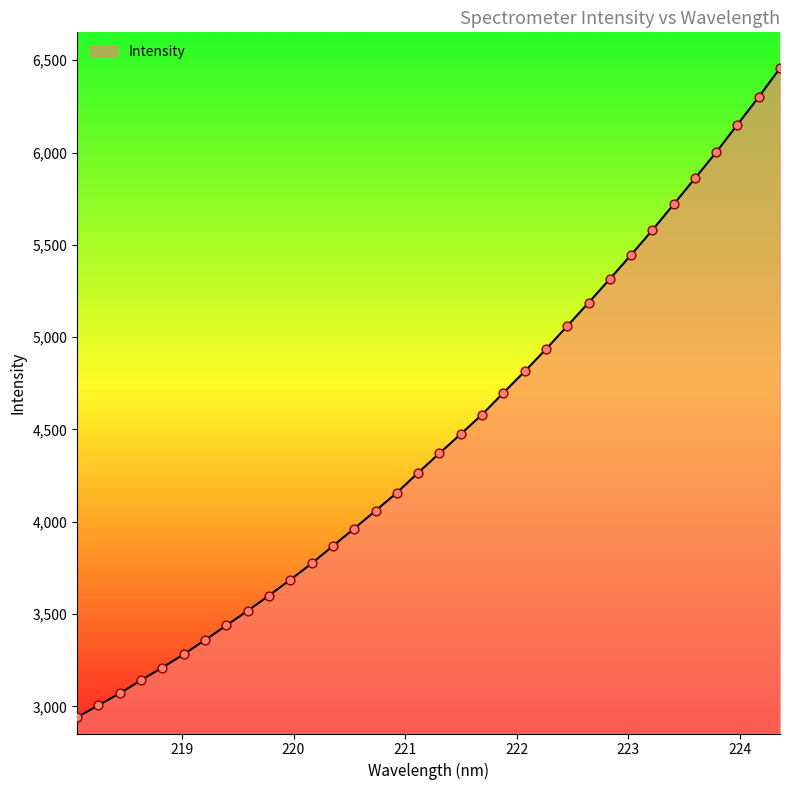

What is the difference between the maximum and minimum values?

3515.7